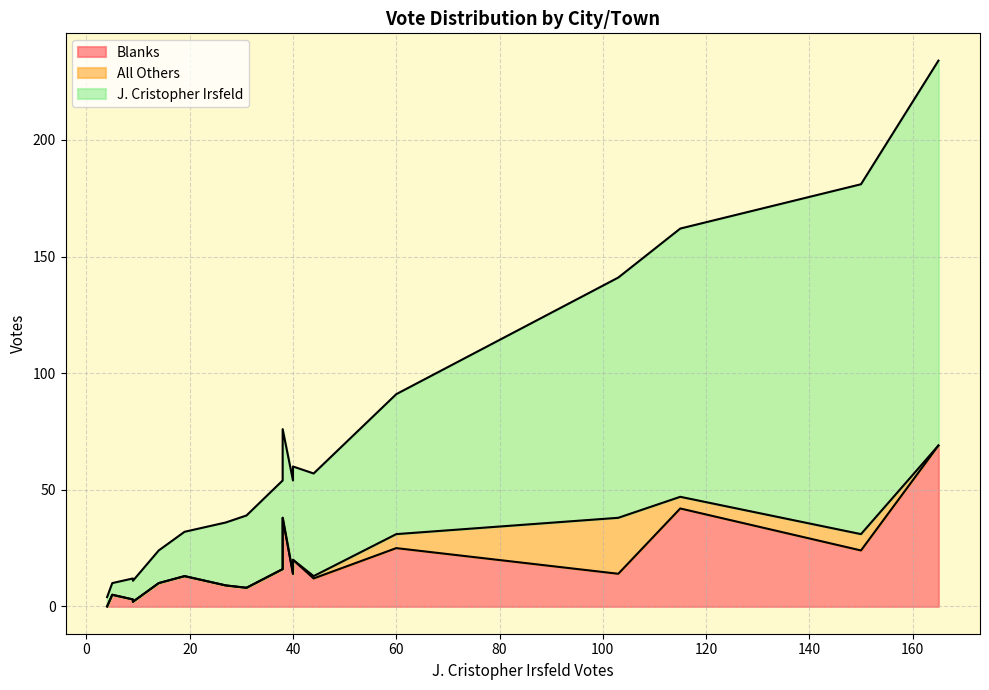

What are all the series names shown in the legend?

J. Cristopher Irsfeld, All Others, Blanks